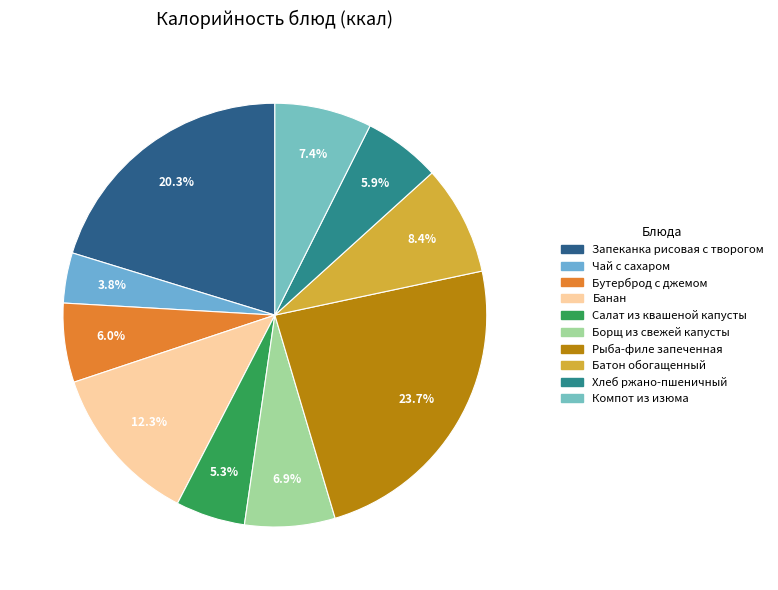

To the nearest percent, what is the difference between the largest and smallest slice percentages?

20%